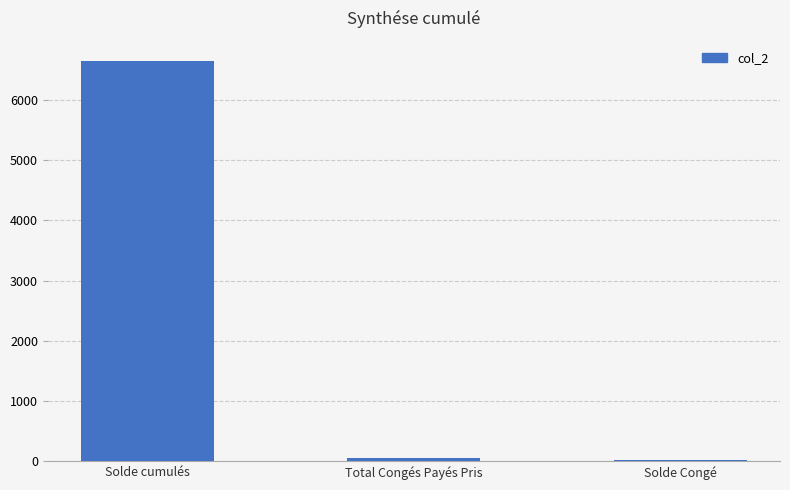

The value at Solde cumulés is 10325.2. True or false?

False